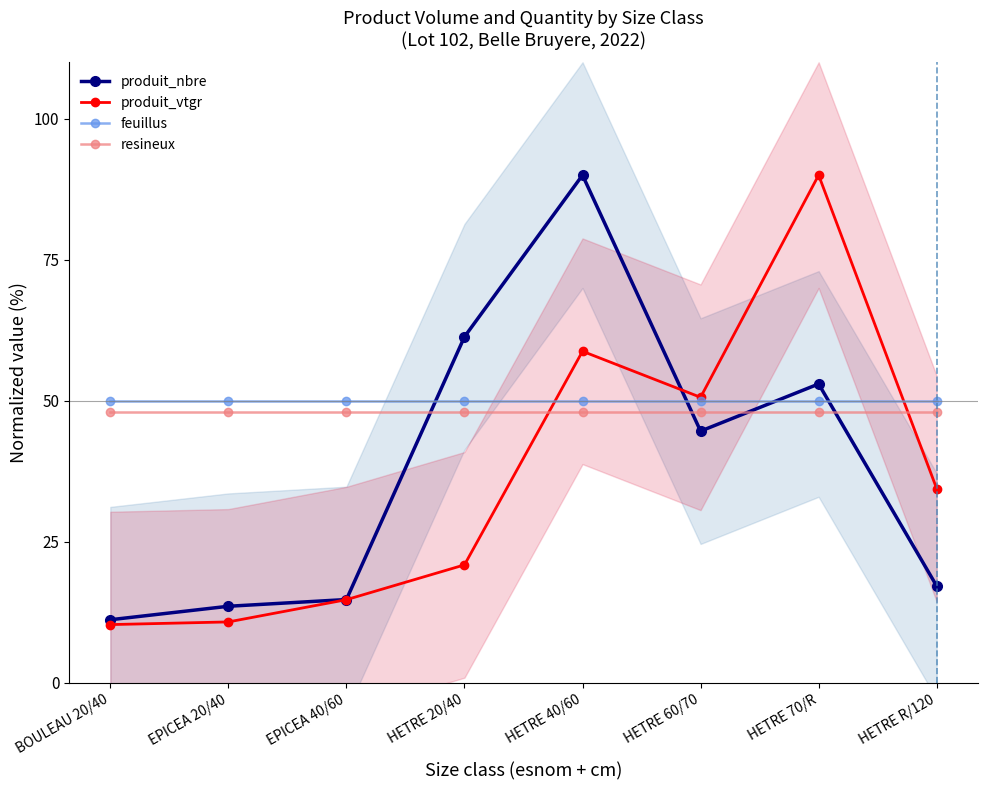

Count the number of data series in this chart.

4